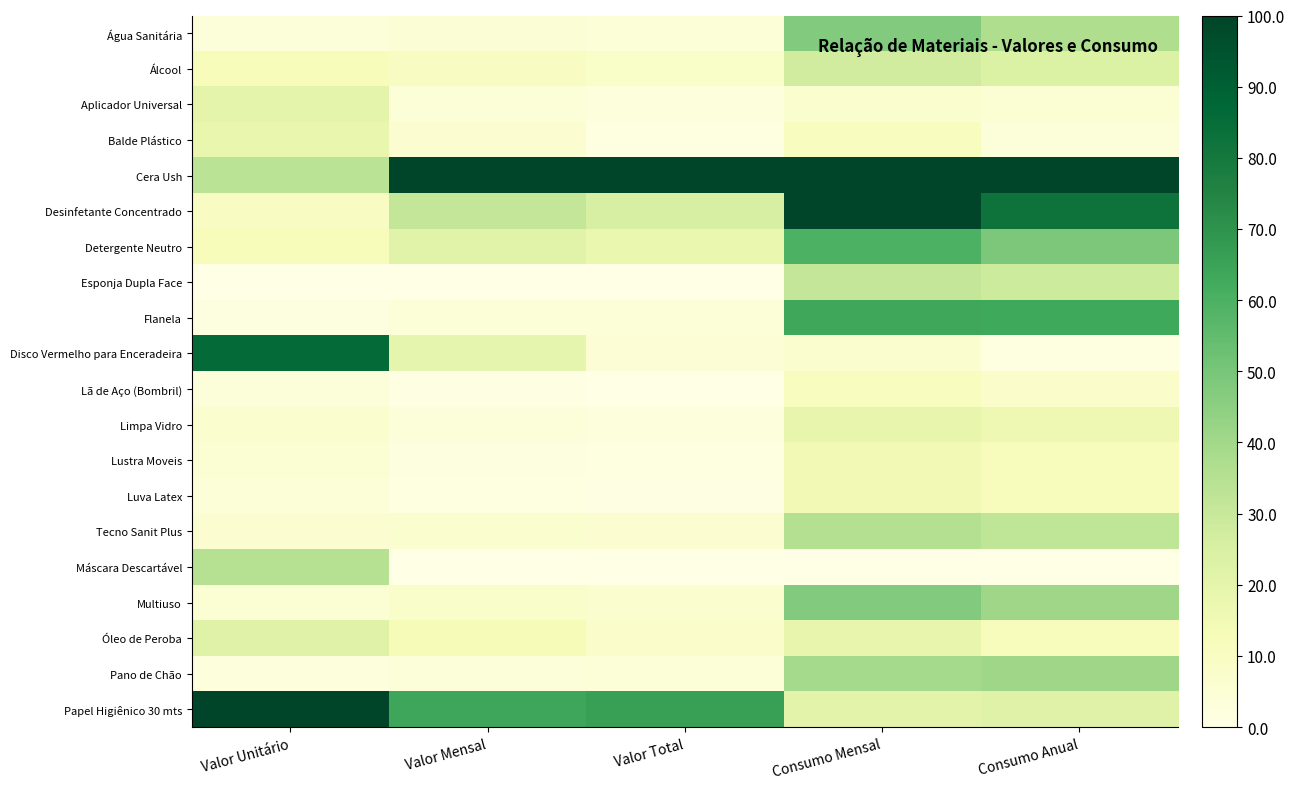

Reading left to right, transcribe all the data shown in this chart.

Água Sanitária: Valor Unitário=3.2	Valor Mensal=4.9	Valor Total=3.7	Consumo Mensal=47.4	Consumo Anual=36.5
Álcool: Valor Unitário=11.9	Valor Mensal=9.6	Valor Total=8.5	Consumo Mensal=27.1	Consumo Anual=24.1
Aplicador Universal: Valor Unitário=20.6	Valor Mensal=4.1	Valor Total=3.0	Consumo Mensal=6.9	Consumo Anual=5.4
Balde Plástico: Valor Unitário=18.5	Valor Mensal=5.8	Valor Total=1.5	Consumo Mensal=10.9	Consumo Anual=3.3
Cera Ush: Valor Unitário=33.5	Valor Mensal=100.0	Valor Total=100.0	Consumo Mensal=100.0	Consumo Anual=100.0
Desinfetante Concentrado: Valor Unitário=9.9	Valor Mensal=31.0	Valor Total=25.4	Consumo Mensal=100.0	Consumo Anual=82.2
Detergente Neutro: Valor Unitário=11.8	Valor Mensal=21.6	Valor Total=17.8	Consumo Mensal=59.5	Consumo Anual=49.0
Esponja Dupla Face: Valor Unitário=0.0	Valor Mensal=0.0	Valor Total=0.0	Consumo Mensal=31.2	Consumo Anual=28.2
Flanela: Valor Unitário=1.7	Valor Mensal=4.1	Valor Total=4.2	Consumo Mensal=63.6	Consumo Anual=63.1
Disco Vermelho para Enceradeira: Valor Unitário=85.7	Valor Mensal=19.3	Valor Total=4.3	Consumo Mensal=6.9	Consumo Anual=1.2
Lã de Aço (Bombril): Valor Unitário=3.2	Valor Mensal=0.5	Valor Total=0.2	Consumo Mensal=10.9	Consumo Anual=7.5
Limpa Vidro: Valor Unitário=6.5	Valor Mensal=3.4	Valor Total=2.8	Consumo Mensal=19.0	Consumo Anual=15.8
Lustra Moveis: Valor Unitário=5.1	Valor Mensal=1.9	Valor Total=1.4	Consumo Mensal=15.0	Consumo Anual=11.6
Luva Latex: Valor Unitário=3.9	Valor Mensal=1.3	Valor Total=0.9	Consumo Mensal=15.0	Consumo Anual=11.6
Tecno Sanit Plus: Valor Unitário=6.1	Valor Mensal=6.5	Valor Total=6.0	Consumo Mensal=35.2	Consumo Anual=32.4
Máscara Descartável: Valor Unitário=34.9	Valor Mensal=0.2	Valor Total=0.0	Consumo Mensal=0.0	Consumo Anual=0.0
Multiuso: Valor Unitário=5.2	Valor Mensal=7.9	Valor Total=6.7	Consumo Mensal=47.4	Consumo Anual=40.7
Óleo de Peroba: Valor Unitário=22.1	Valor Mensal=12.5	Valor Total=7.5	Consumo Mensal=19.0	Consumo Anual=11.6
Pano de Chão: Valor Unitário=2.7	Valor Mensal=3.4	Valor Total=3.7	Consumo Mensal=39.3	Consumo Anual=40.7
Papel Higiênico 30 mts: Valor Unitário=100.0	Valor Mensal=64.0	Valor Total=65.9	Consumo Mensal=21.1	Consumo Anual=22.0